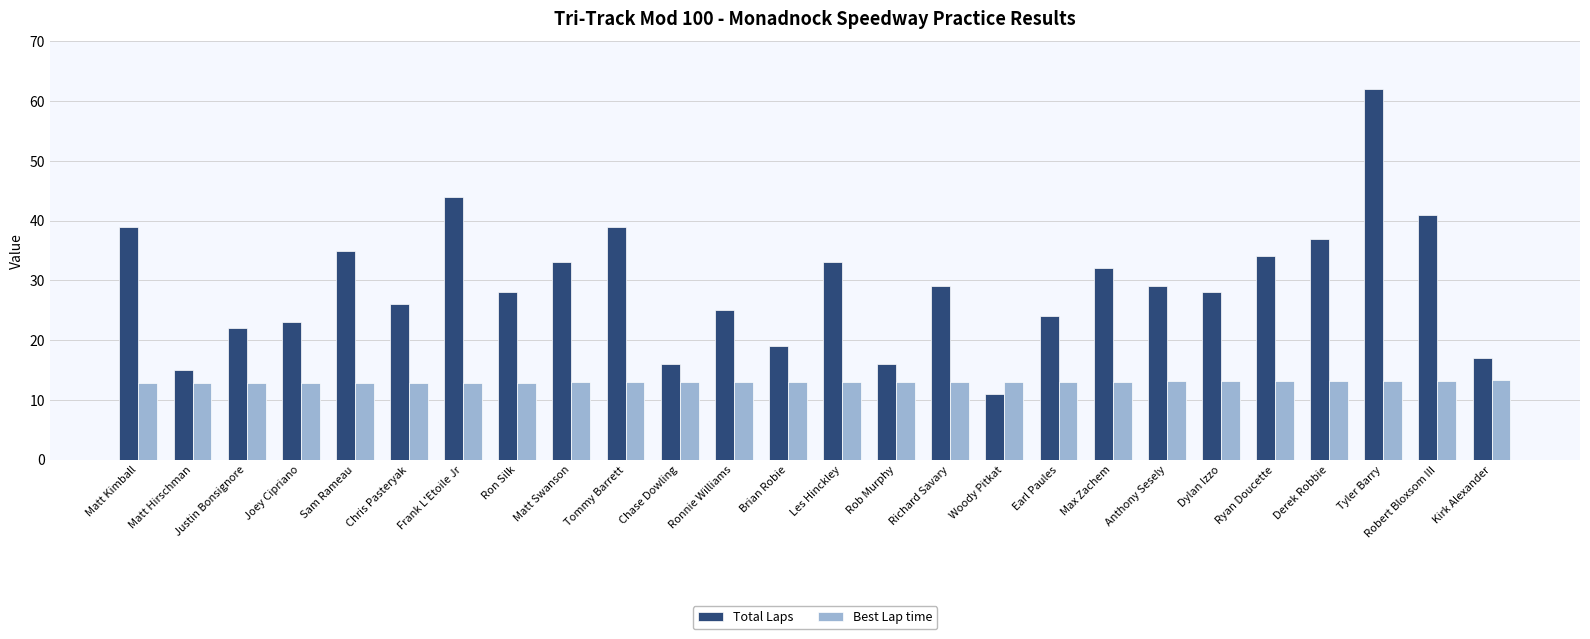

What is the value of the Total Laps bar at the 25th from the left?

41.0